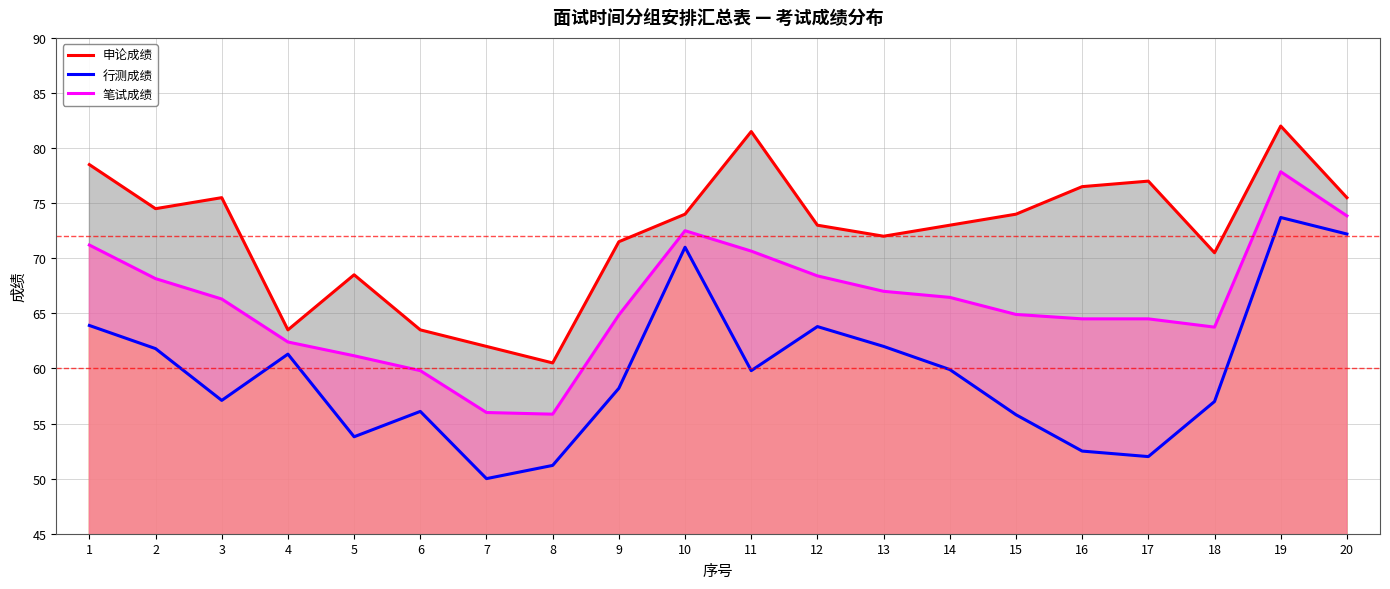

Rank the categories by 笔试成绩 value from highest to lowest.

19, 20, 10, 1, 11, 12, 2, 13, 14, 3, 15, 9, 16, 17, 18, 4, 5, 6, 7, 8